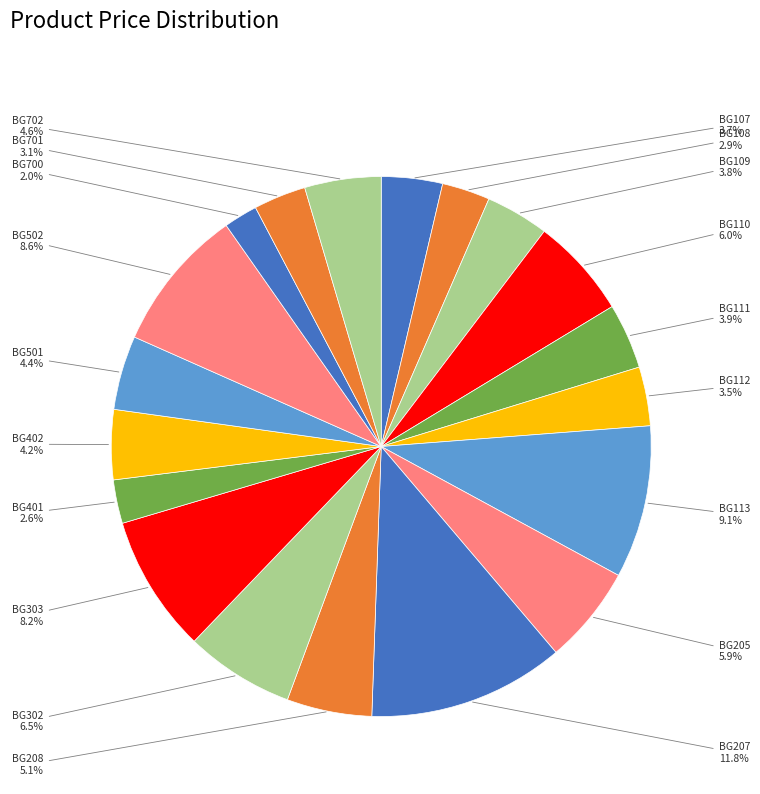

To the nearest percent, what is the difference between the largest and smallest slice percentages?

10%